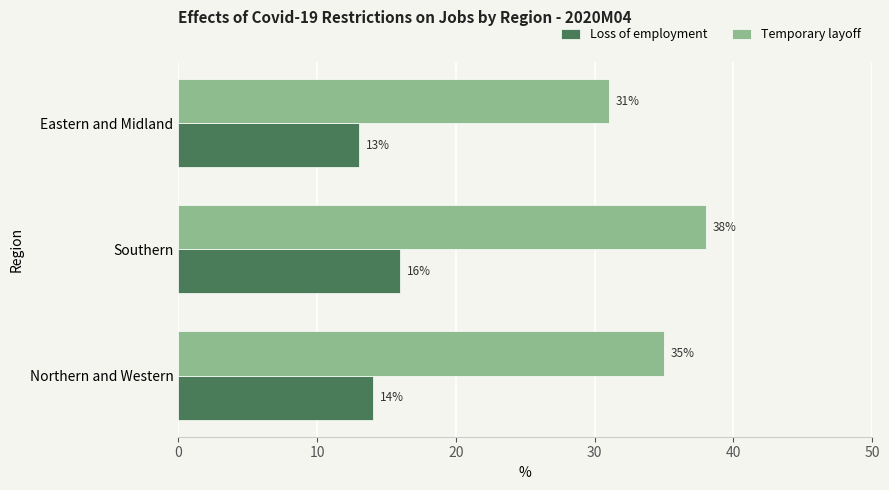

True or false: Temporary layoff has a value of 14 at Eastern and Midland.

False